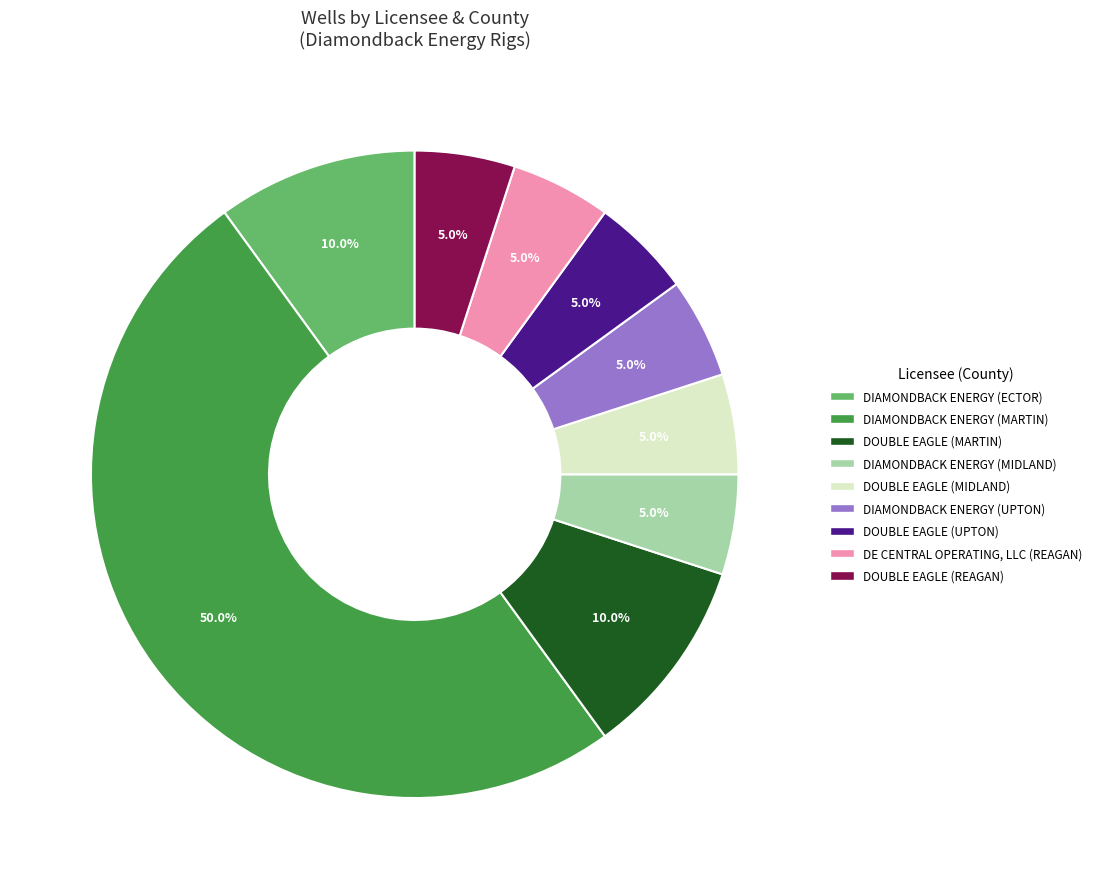

Which slice is the largest?

DIAMONDBACK ENERGY (MARTIN)